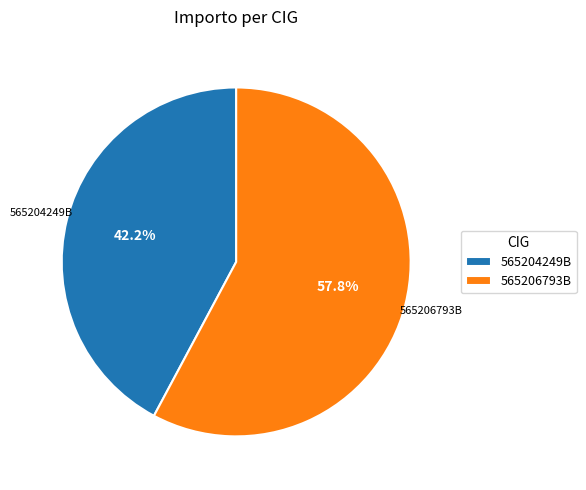

What percentage is the 565206793B slice, to the nearest percent?

58%